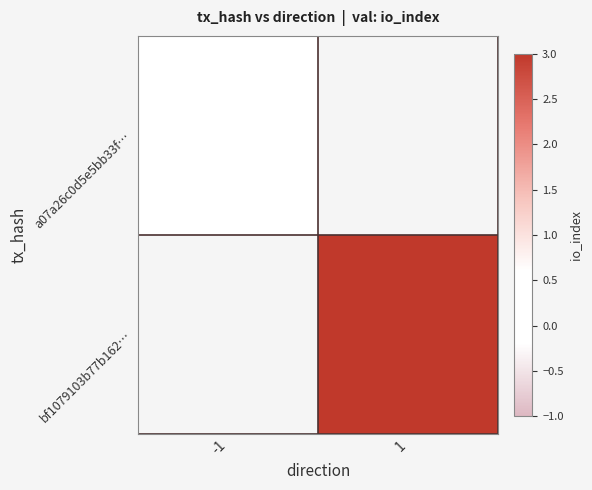

How many categories are shown in the chart?

2